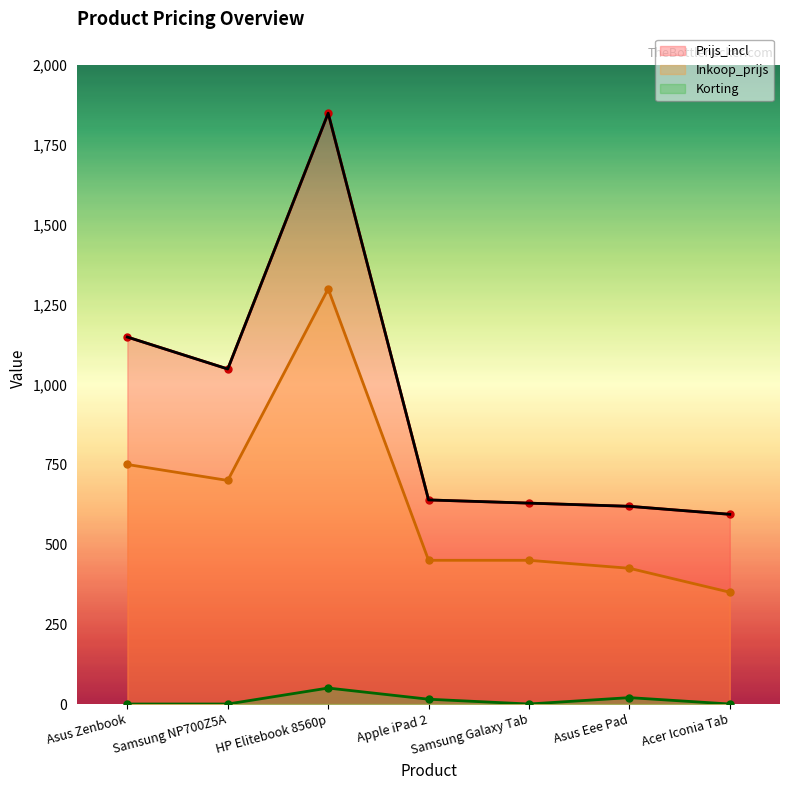

True or false: Prijs_incl and Inkoop_prijs cross at least once.

False